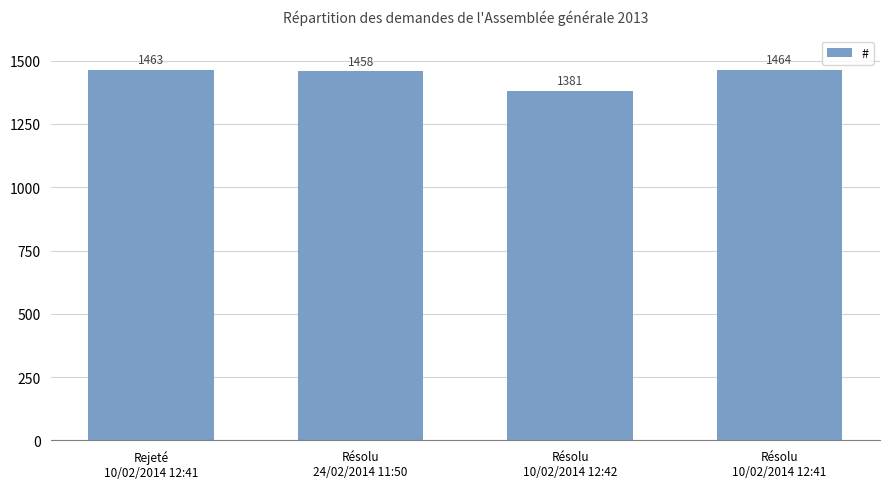

What position from the left is Résolu
10/02/2014 12:41?

4